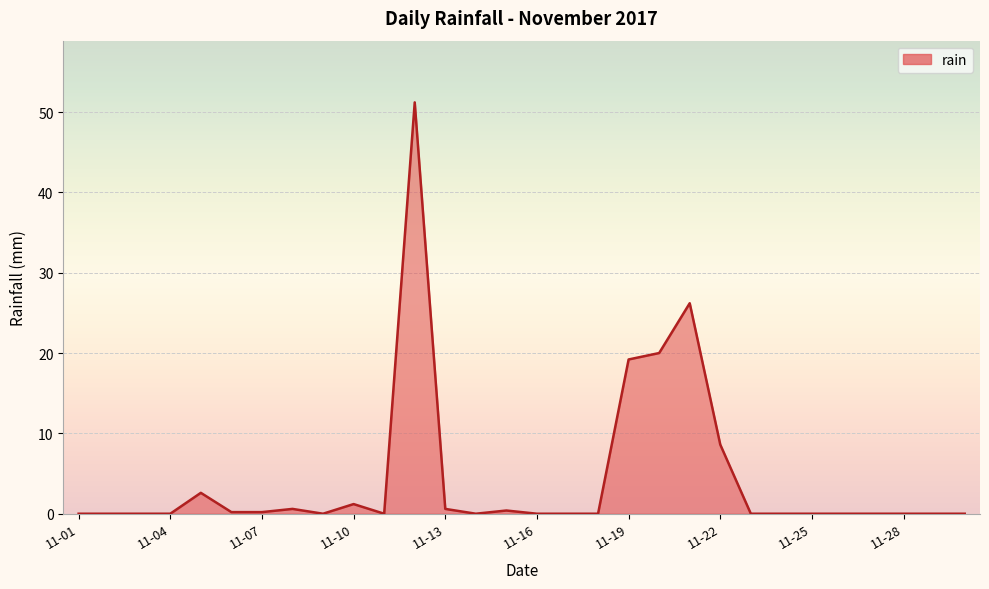

What is the difference between the maximum and minimum values?

51.2